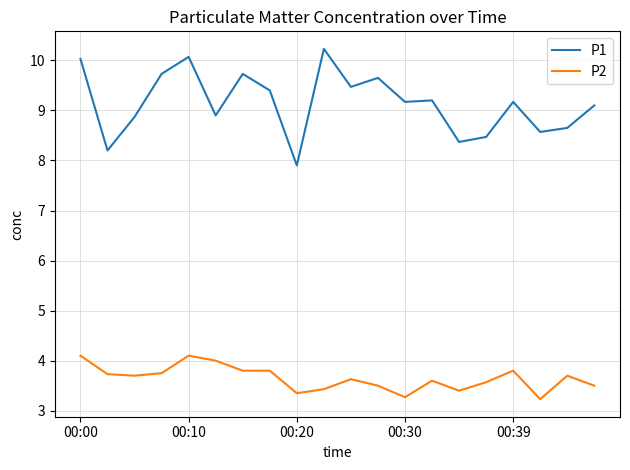

Count the number of categories in the chart.

20